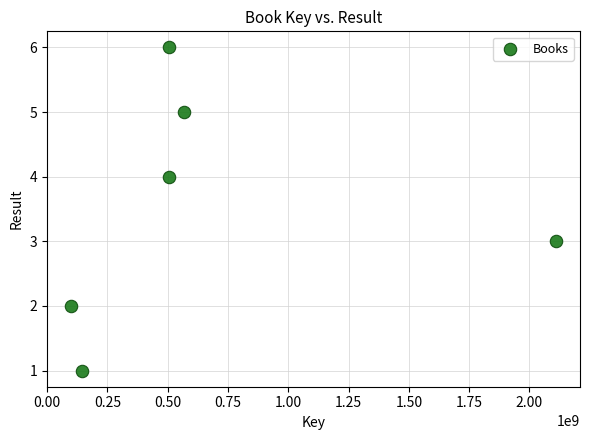

What is the average Y value?

4